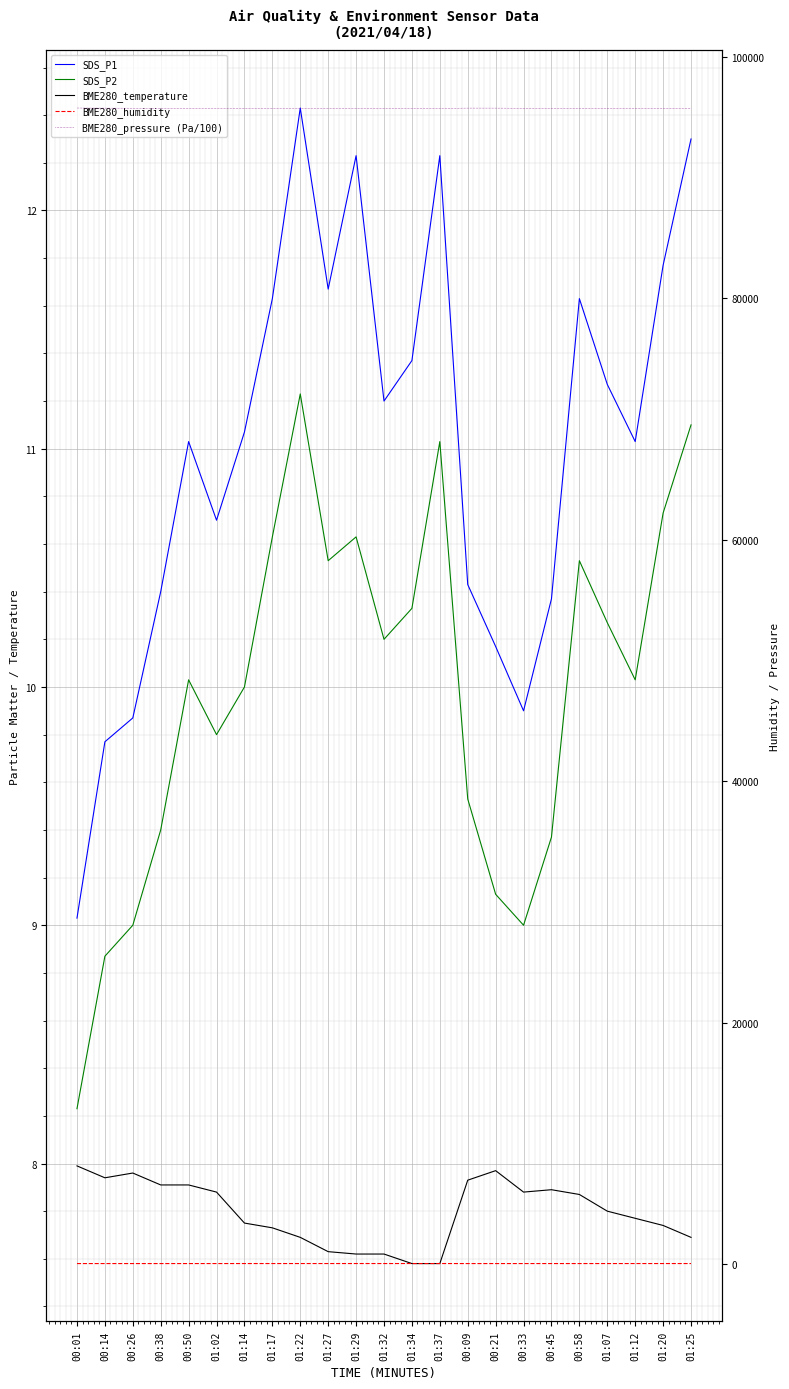

True or false: BME280_temperature and BME280_humidity intersect in this chart.

False